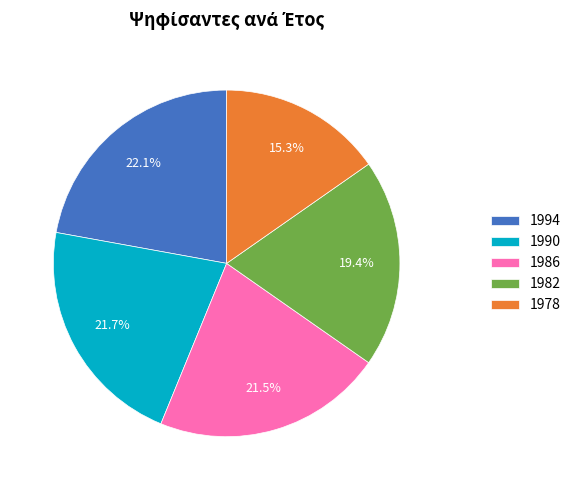

To the nearest percent, what percentage of the pie is 1994?

22%